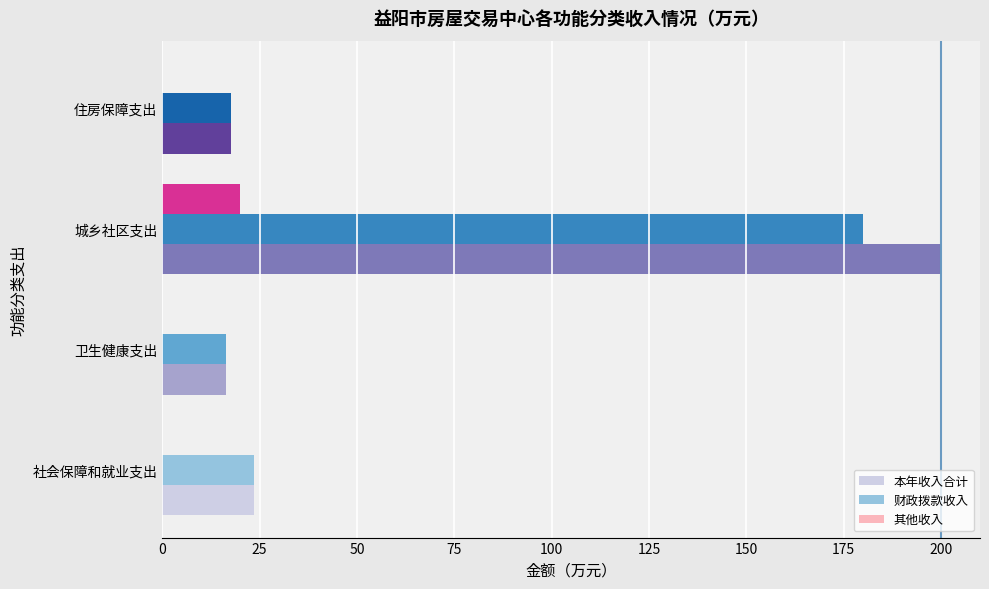

Is it true that 财政拨款收入 equals 28.0 at 住房保障支出?

False